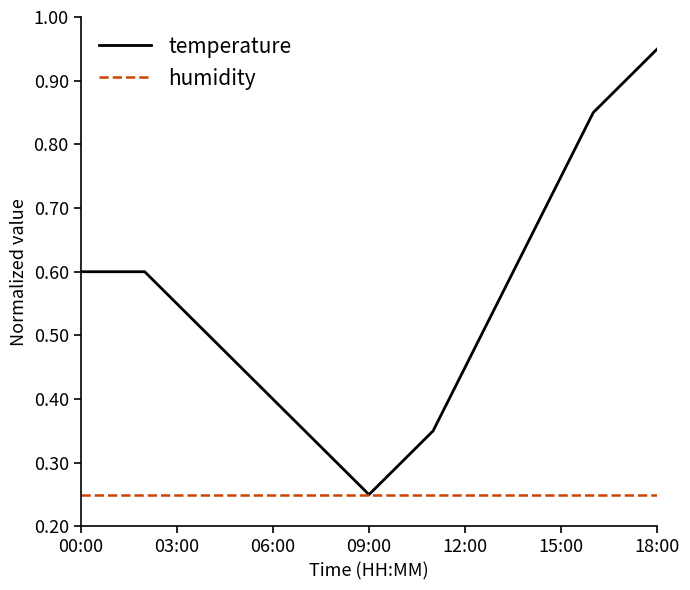

Which series has the widest spread of values?

temperature